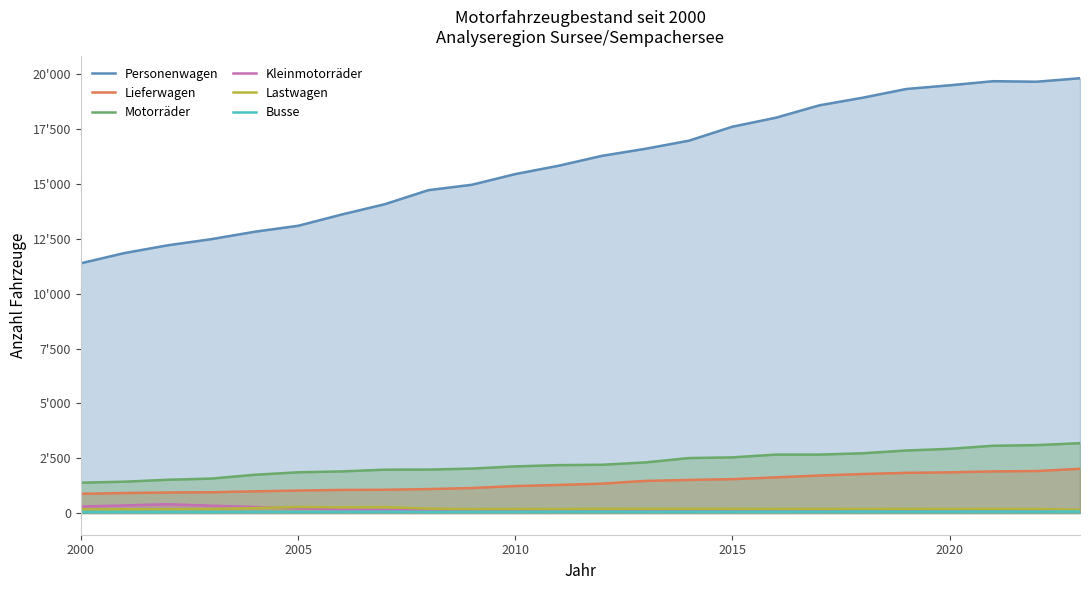

What are all the series names shown in the legend?

Personenwagen, Lieferwagen, Motorräder, Kleinmotorräder, Lastwagen, Busse